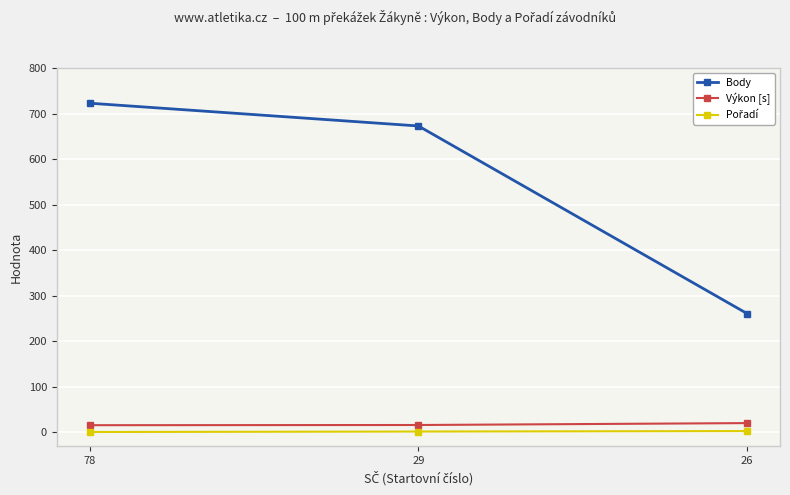

How many values in the Výkon [s] series exceed 16?

2